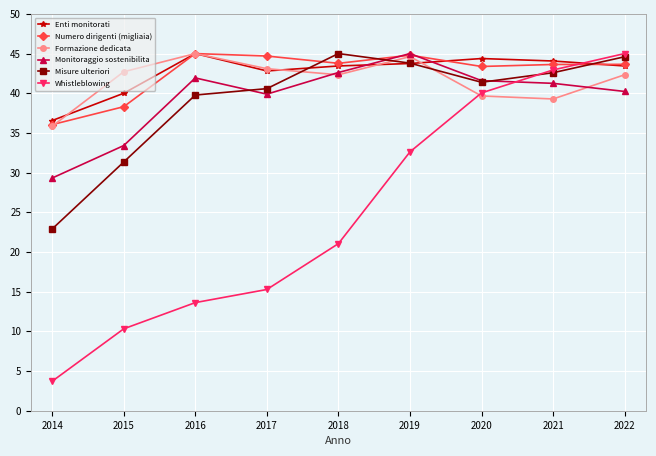

What is the total value across all series at 2014?

164.4